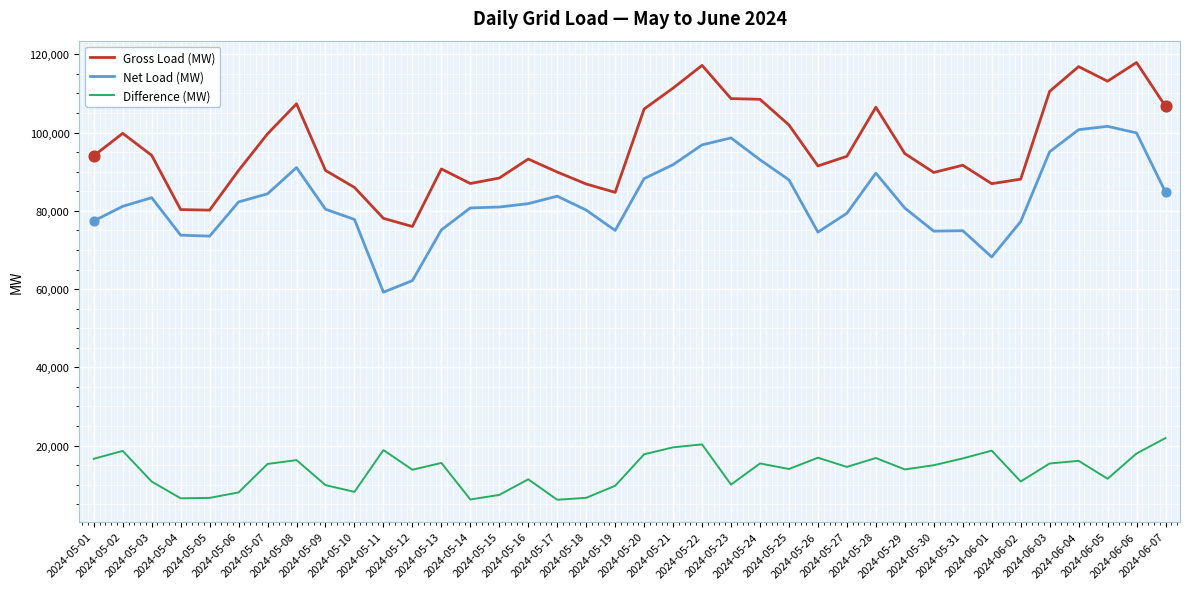

Which series has the largest total across all categories?

Gross Load (MW)